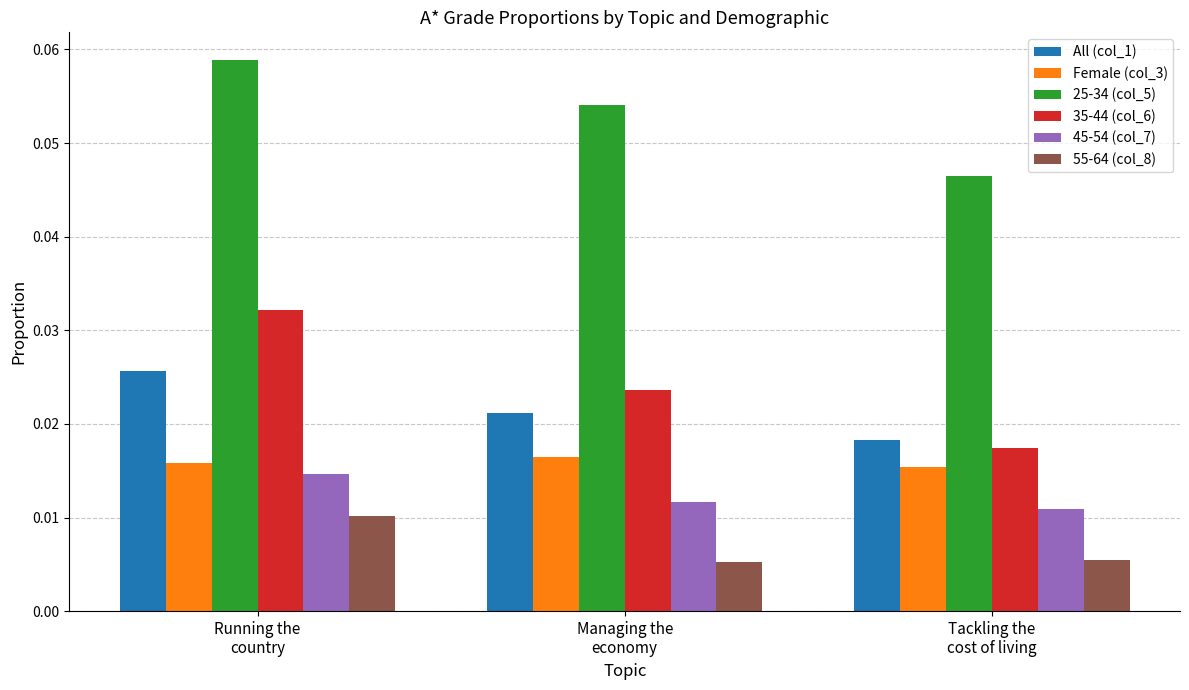

Between Managing the
economy and Tackling the
cost of living, which series saw the biggest shift?

25-34 (col_5)